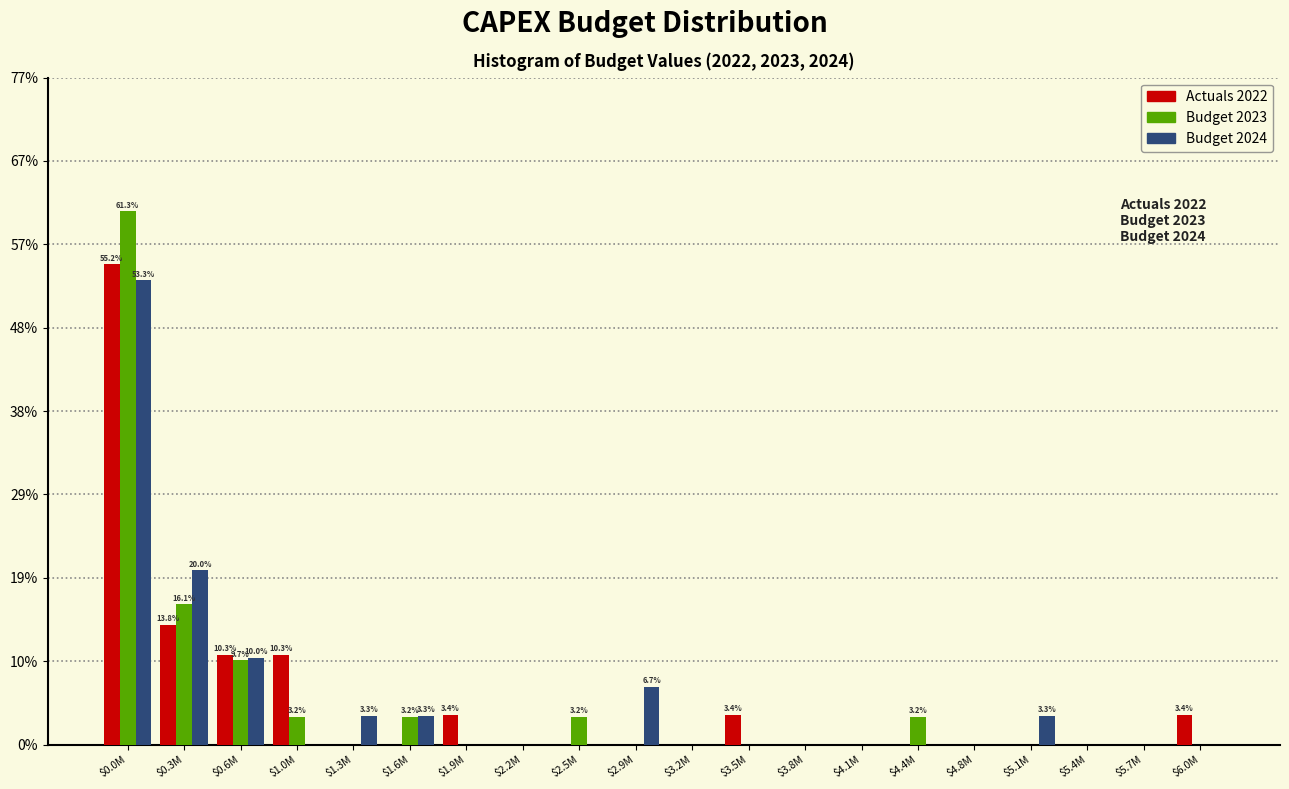

At which category is the sum across all series the highest?

$0.0M